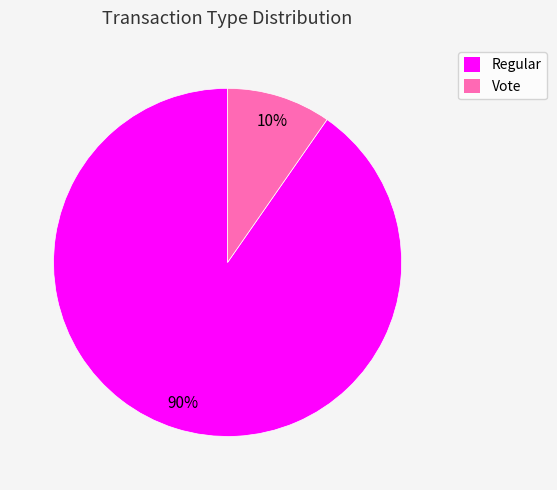

True or false: Vote accounts for 10% of the total.

True